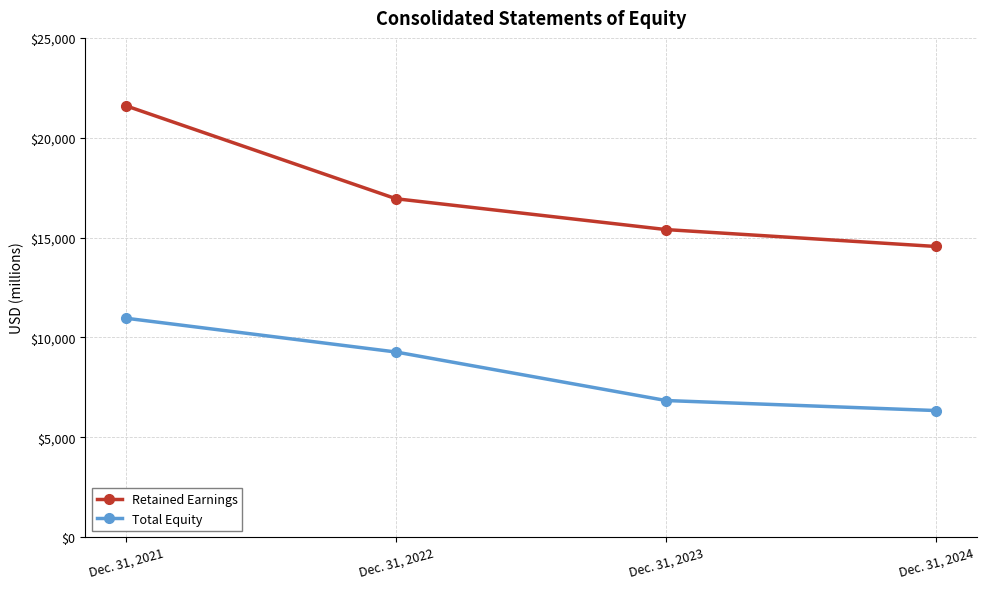

True or false: Retained Earnings and Total Equity cross at least once.

False